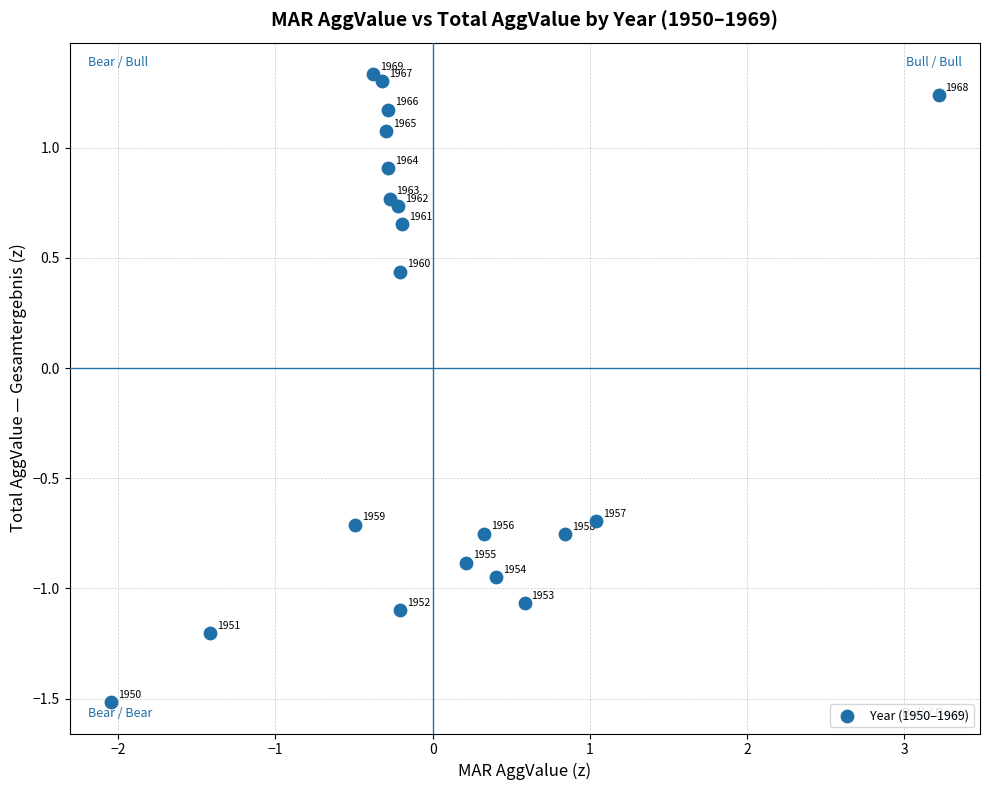

What is the range of Y values (max minus min)?

2.8